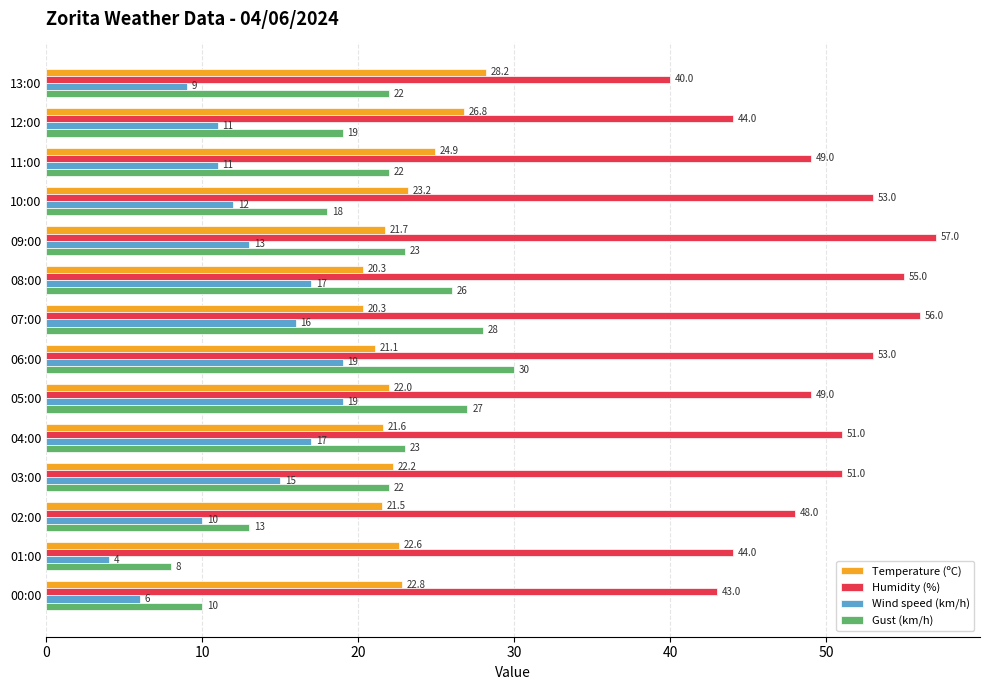

What is the maximum value shown in the chart?

57.0